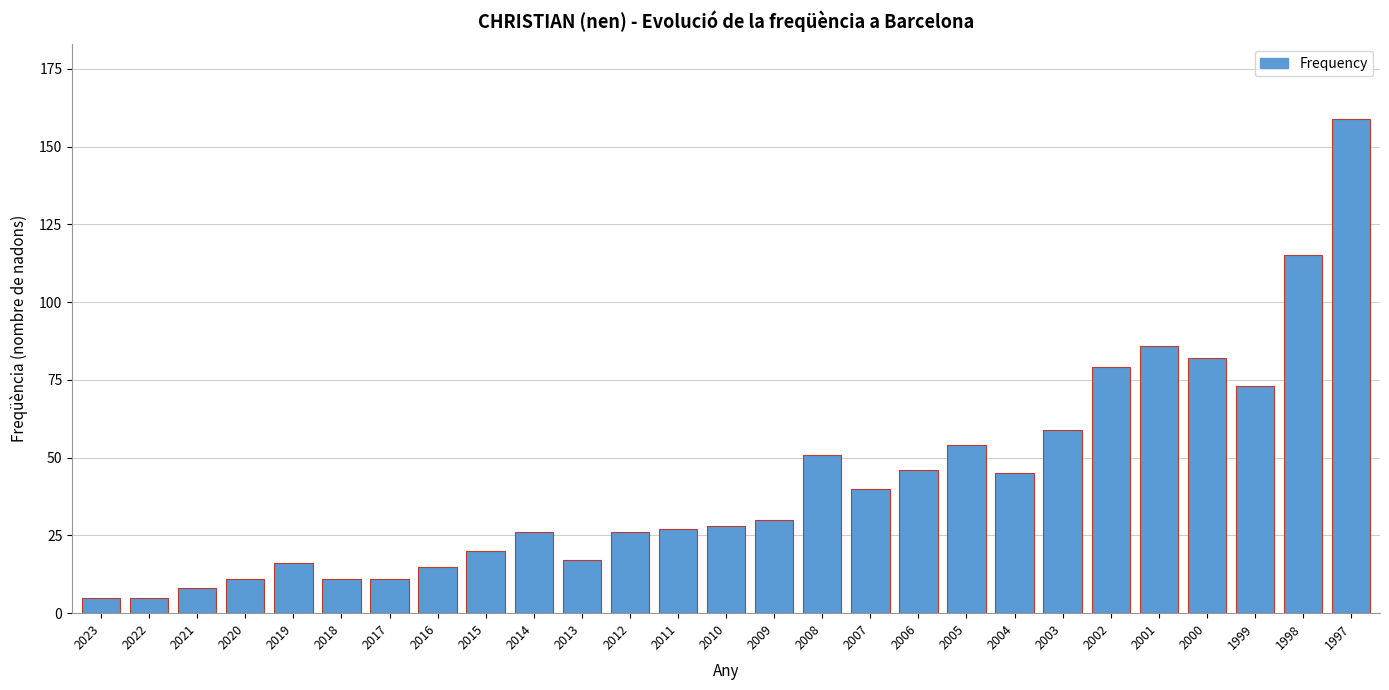

Reading right to left, list all the values displayed in this chart.

159	115	73	82	86	79	59	45	54	46	40	51	30	28	27	26	17	26	20	15	11	11	16	11	8	5	5